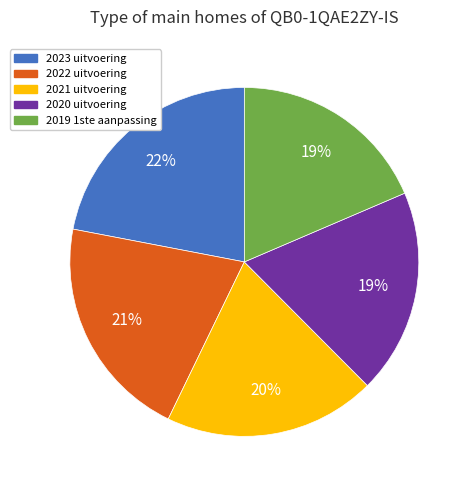

Count the number of slices in the pie.

5